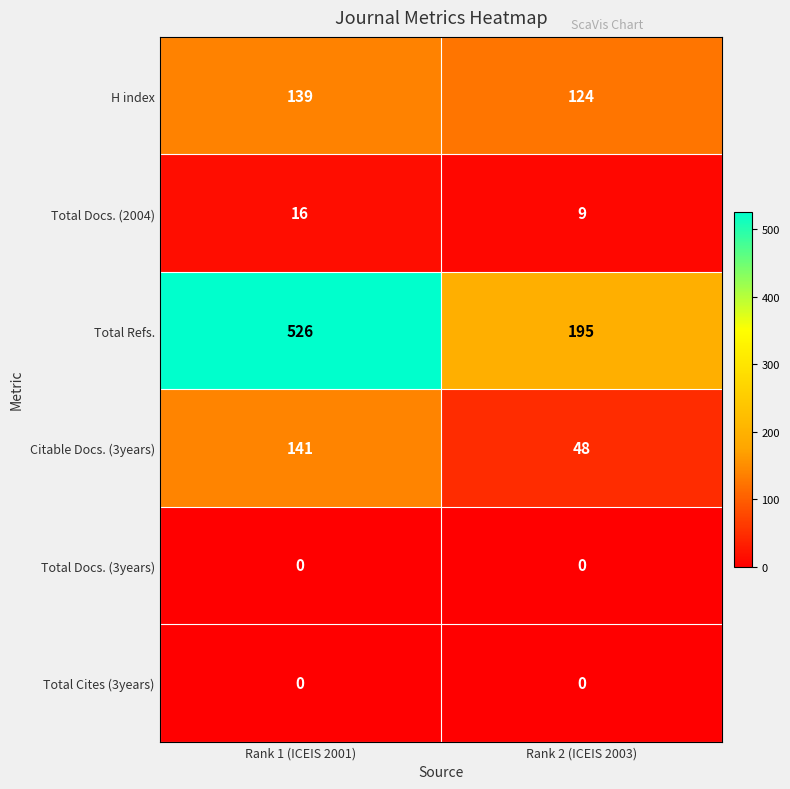

Where is H index nearest to the value 131?

Rank 2 (ICEIS 2003)